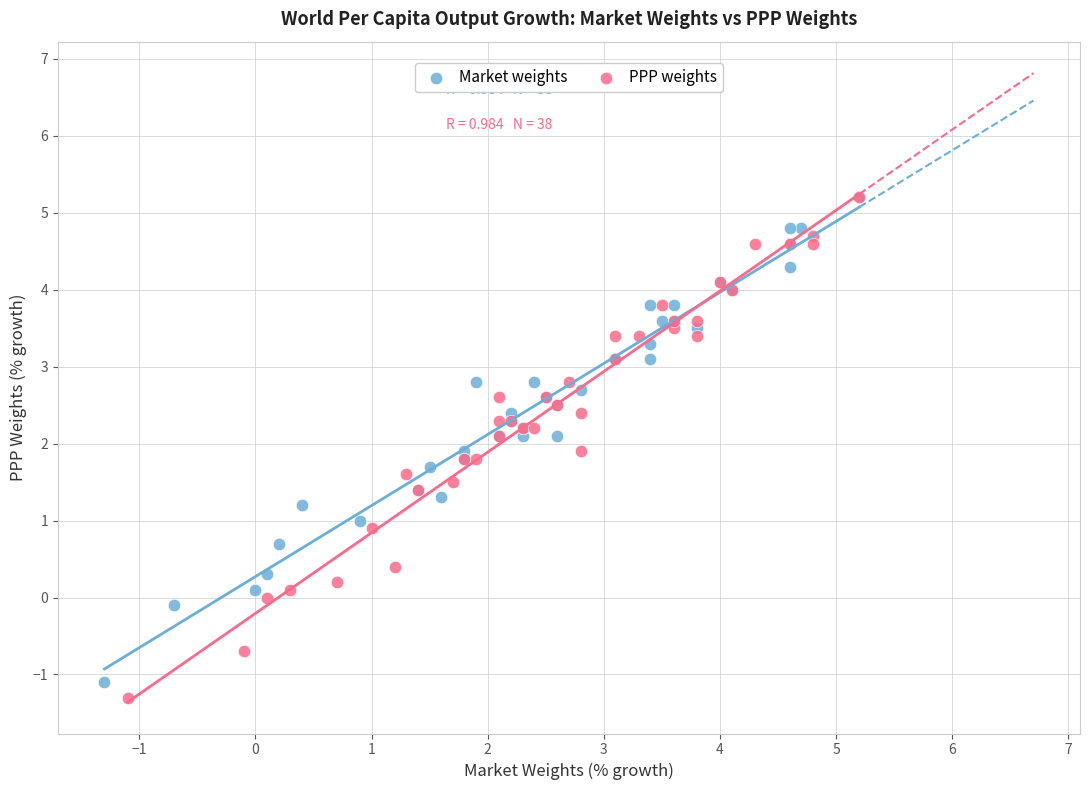

Which series has the widest spread of Y values?

PPP weights